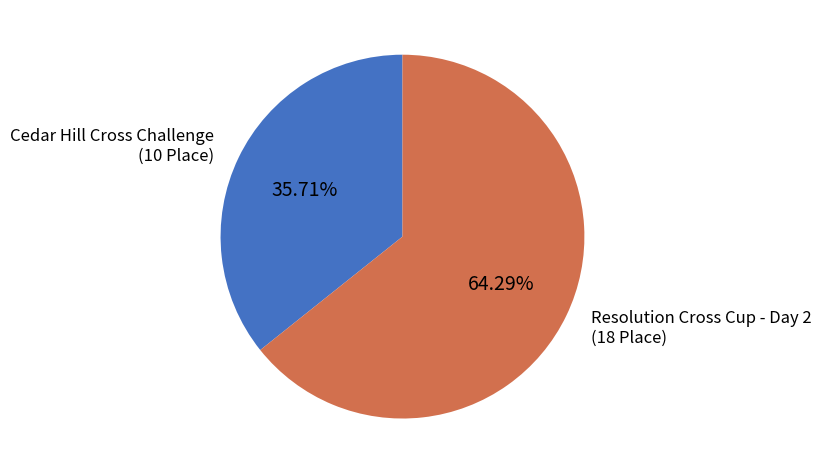

Combined, do Resolution Cross Cup - Day 2 and Cedar Hill Cross Challenge account for over 50%?

Yes